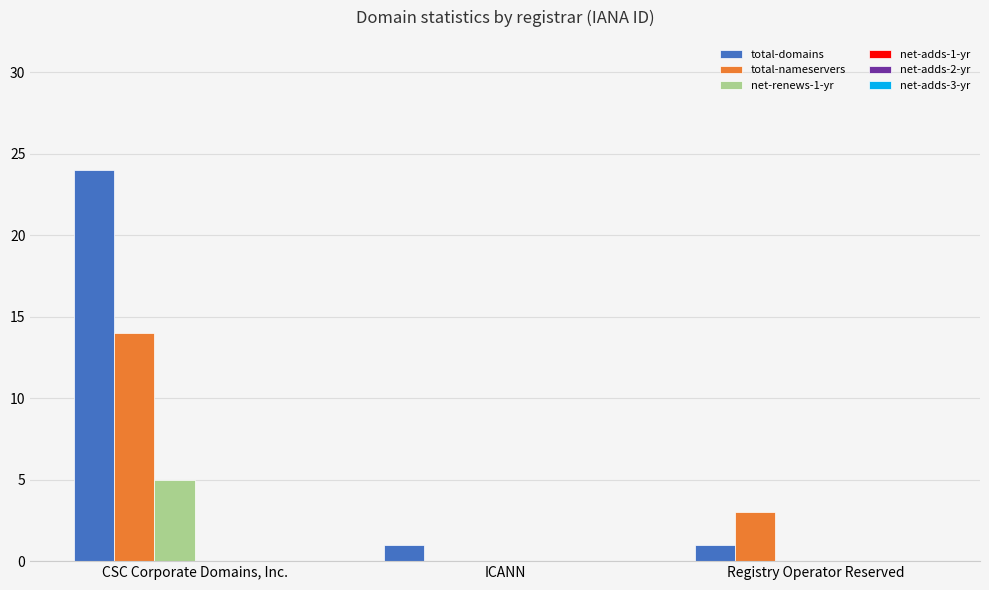

At which label is total-nameservers closest to 7?

Registry Operator Reserved